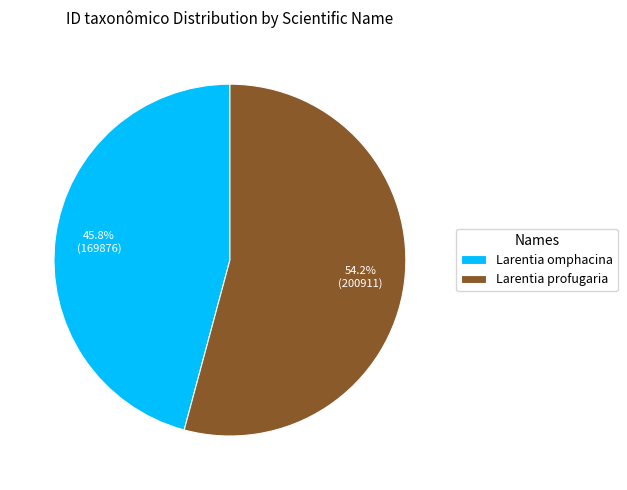

To the nearest percent, what is the combined percentage of Larentia omphacina and Larentia profugaria?

100%